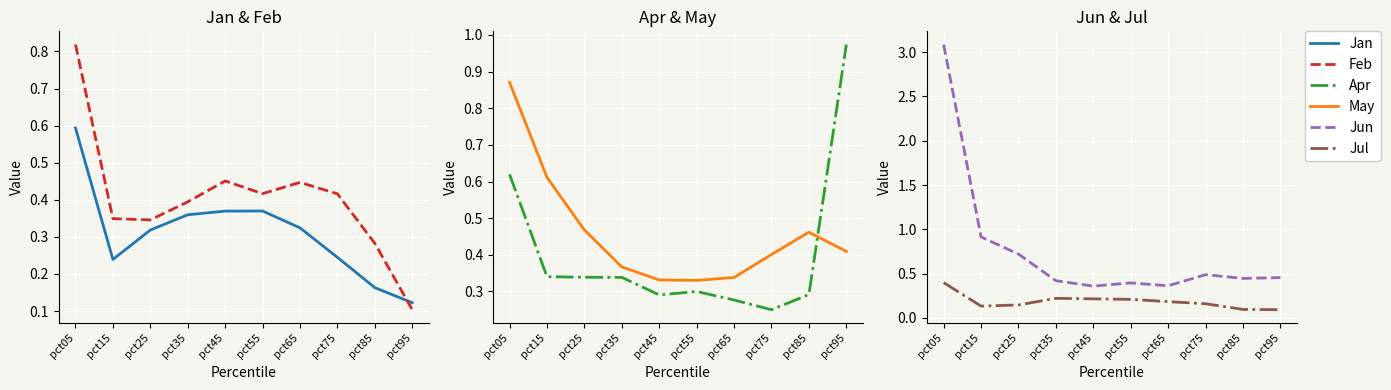

What is the value of the May point at the 8th from the left?

0.4